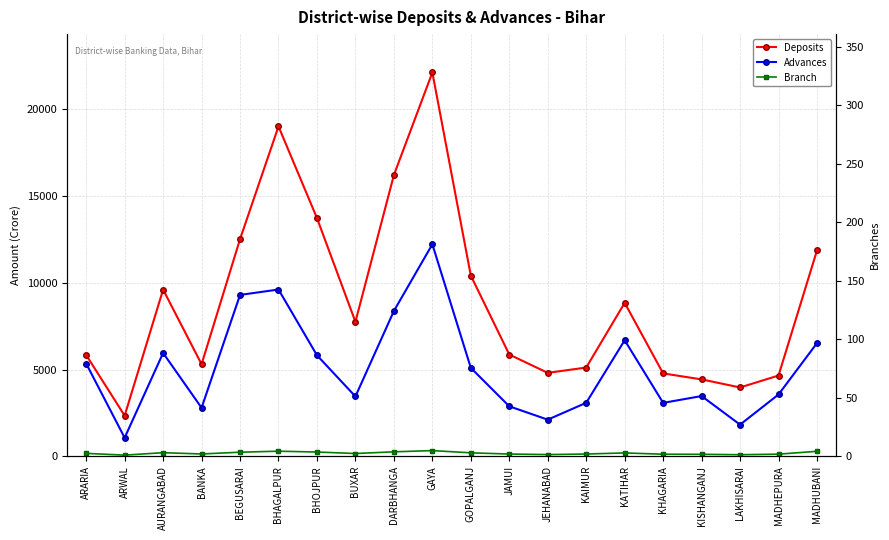

True or false: Branch has more than 1 interior local peaks.

True